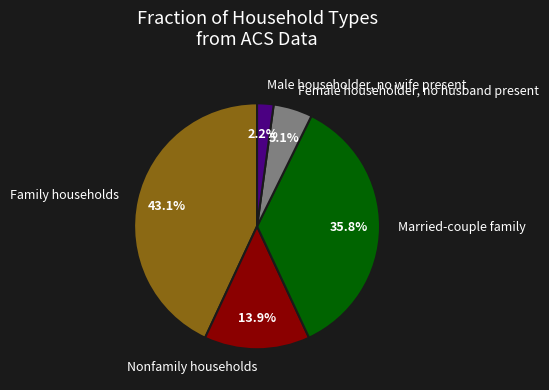

Between Family households and Married-couple family, which is larger?

Family households